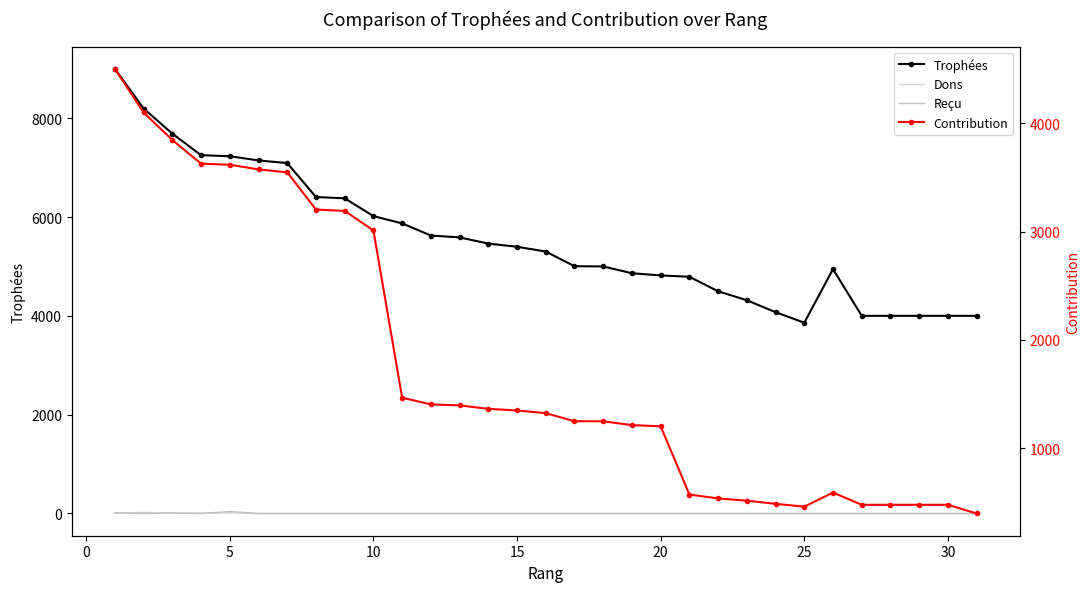

True or false: Contribution and Reçu cross at least once.

False